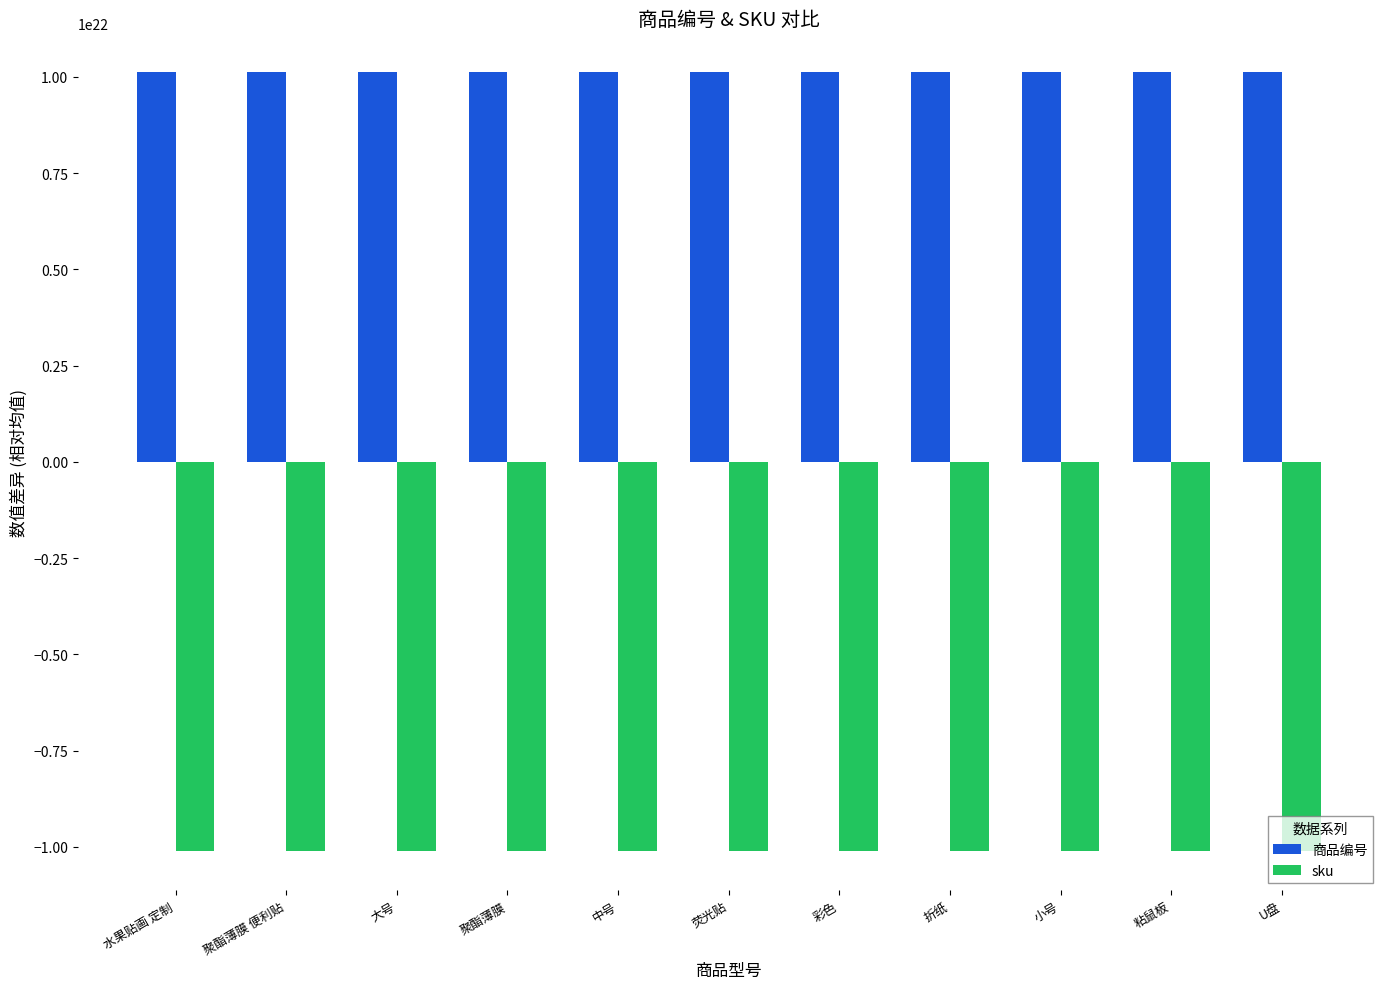

Which series has the largest range (max minus min)?

sku